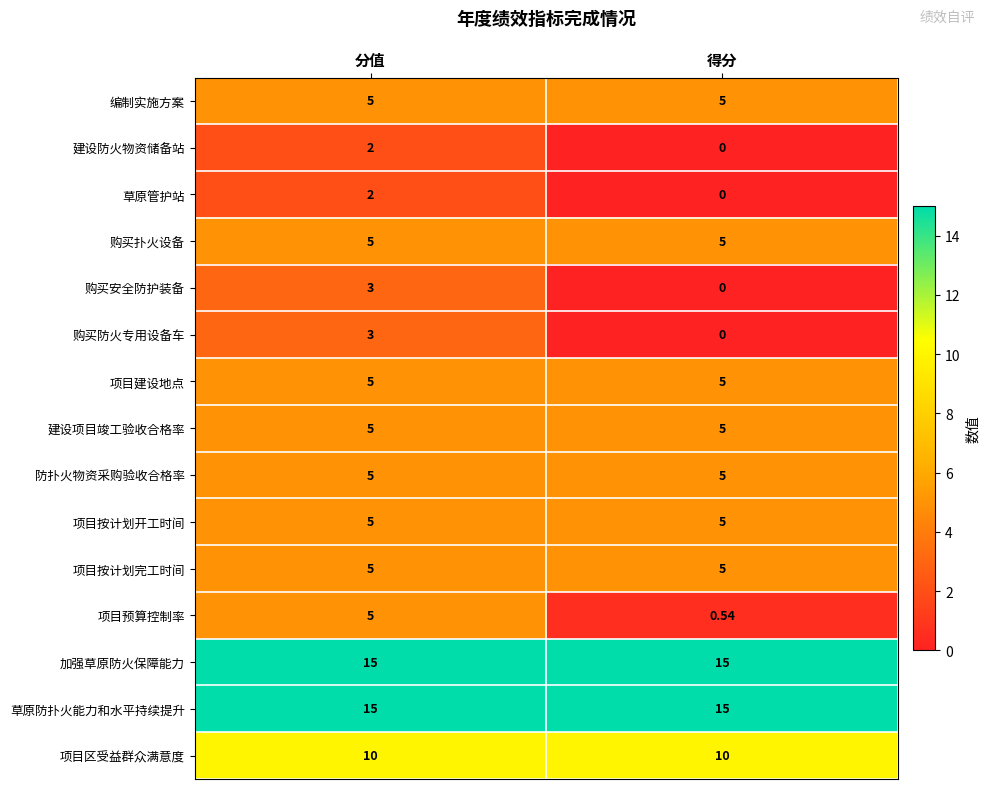

Between 分值 and 得分, which series saw the biggest shift?

项目预算控制率